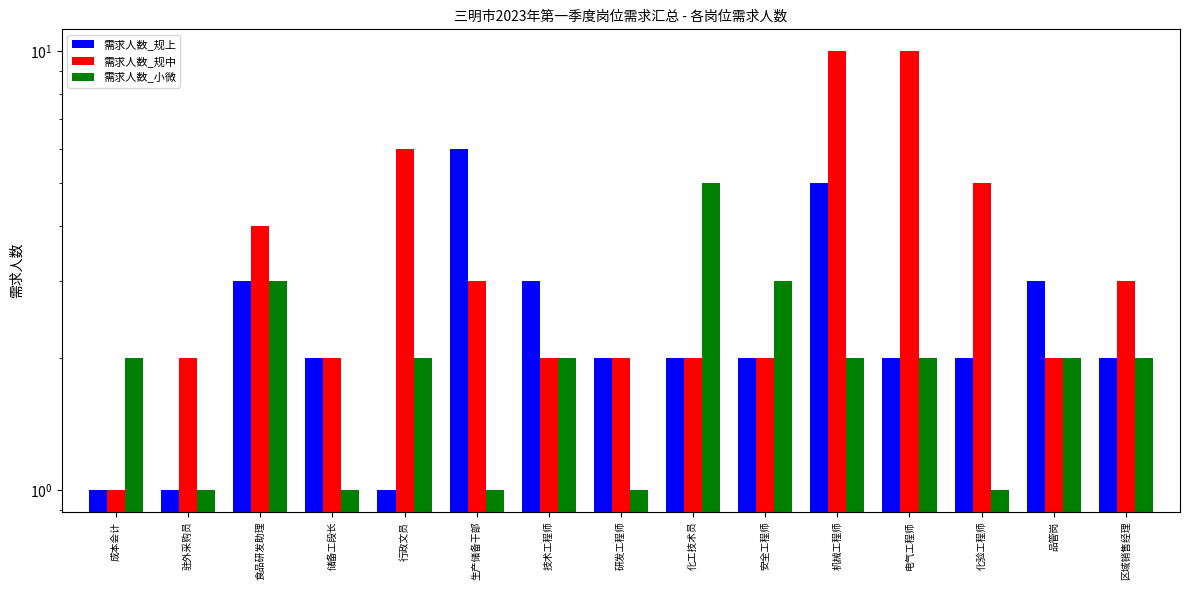

Rank the series by their average value, from lowest to highest.

需求人数_小微, 需求人数_规上, 需求人数_规中